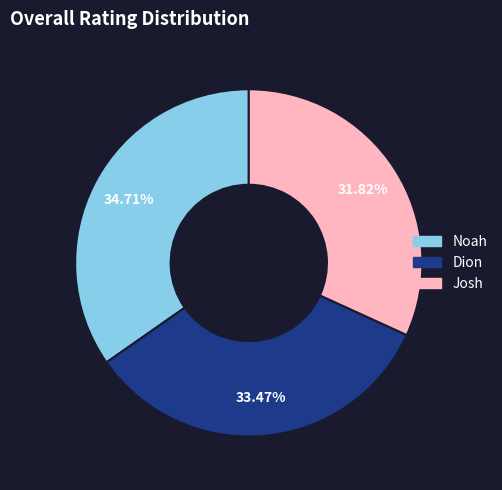

Is there a majority slice in this chart?

No